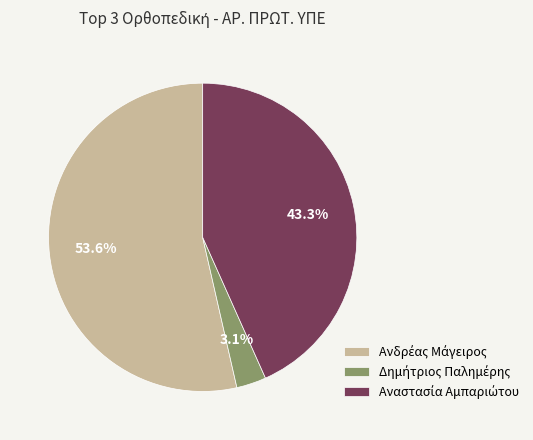

To the nearest percent, what is the difference between the largest and smallest slice percentages?

50%